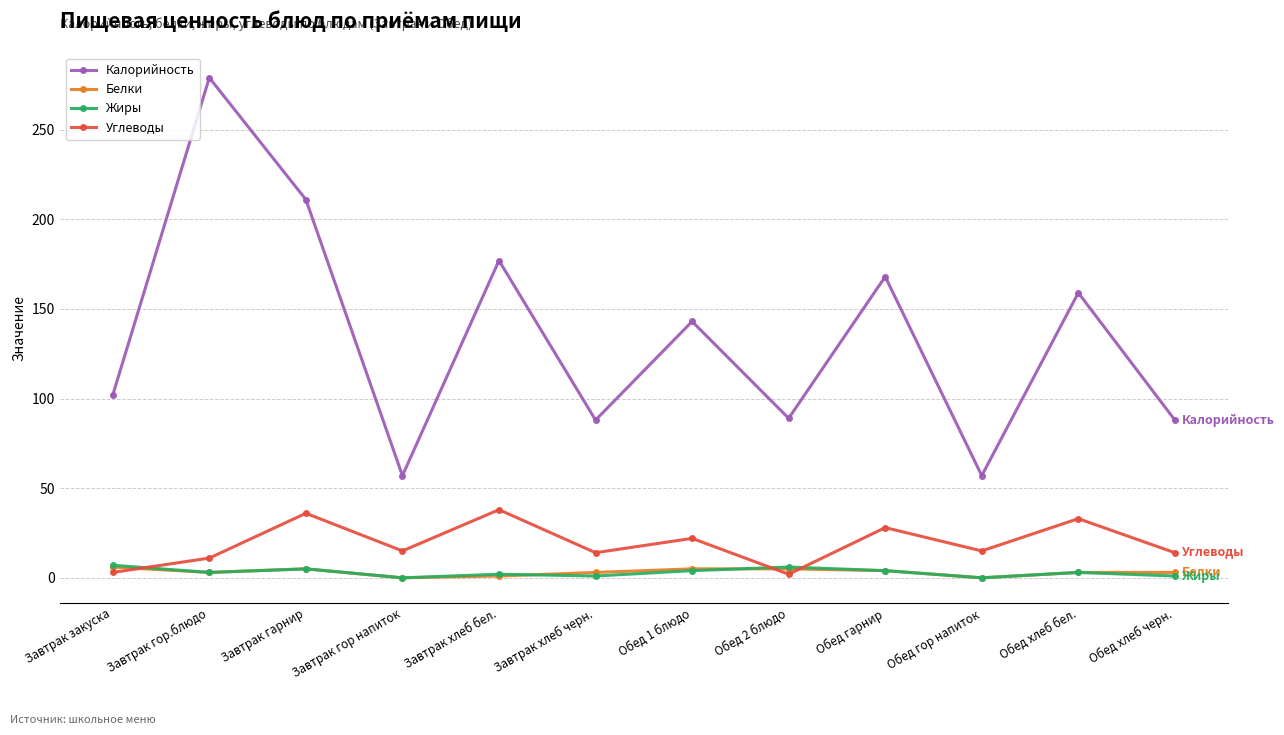

At which label is Калорийность closest to 168?

Обед гарнир